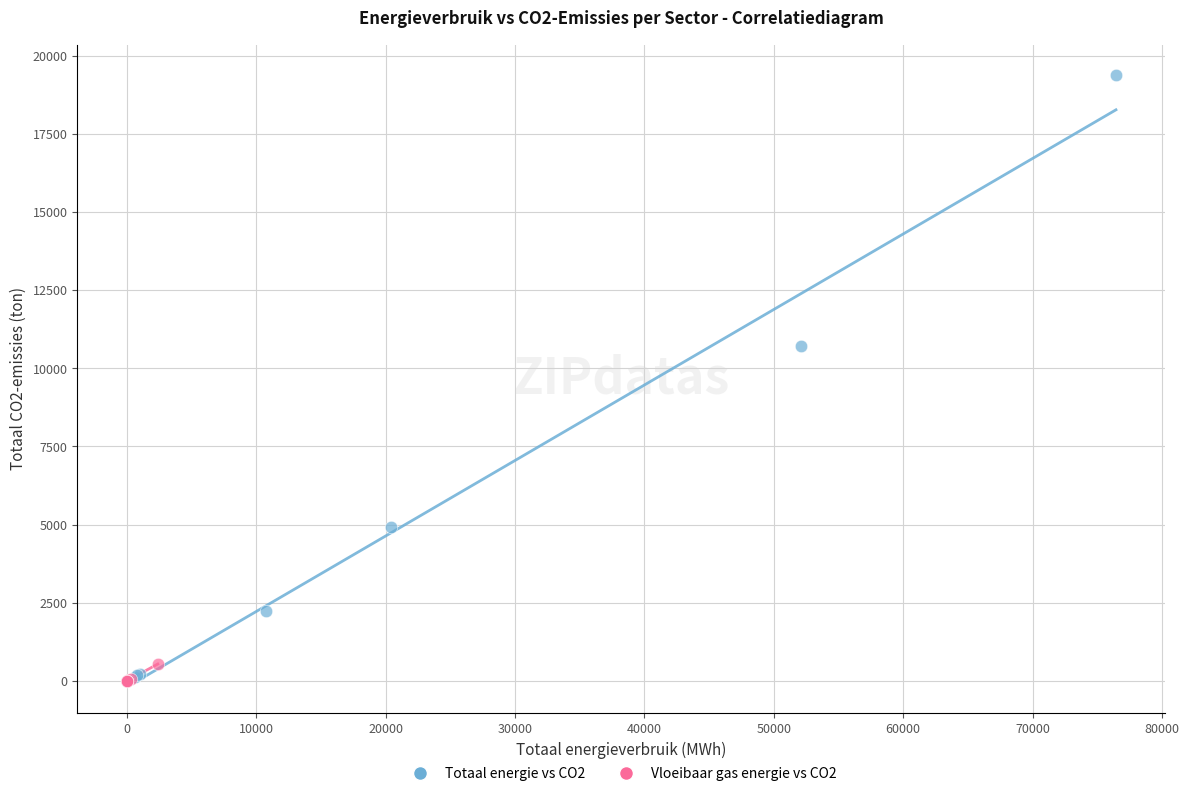

Which series contains the highest Y value?

Totaal energie vs CO2